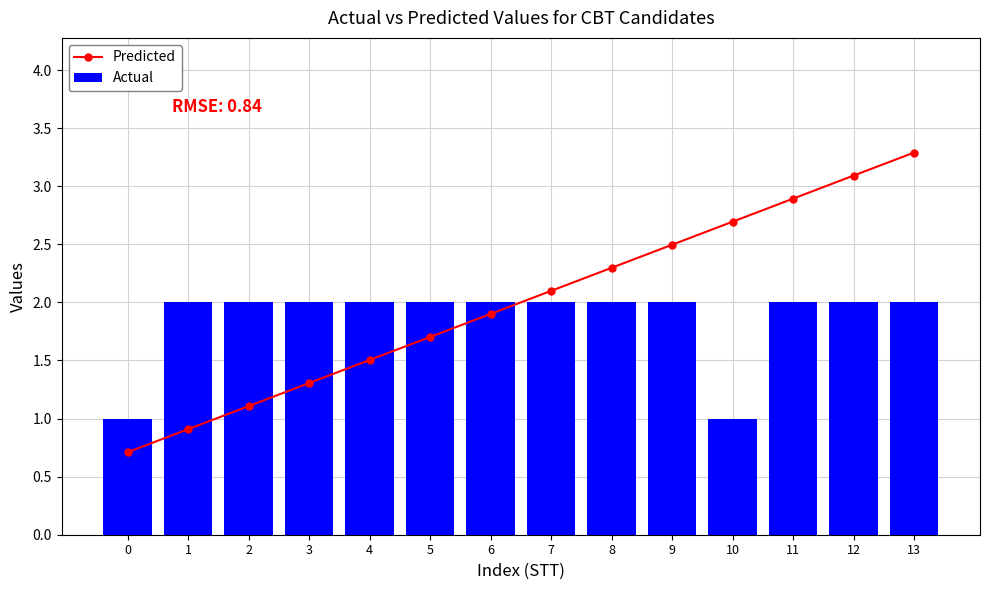

What value does the Predicted series have at 4?

1.5